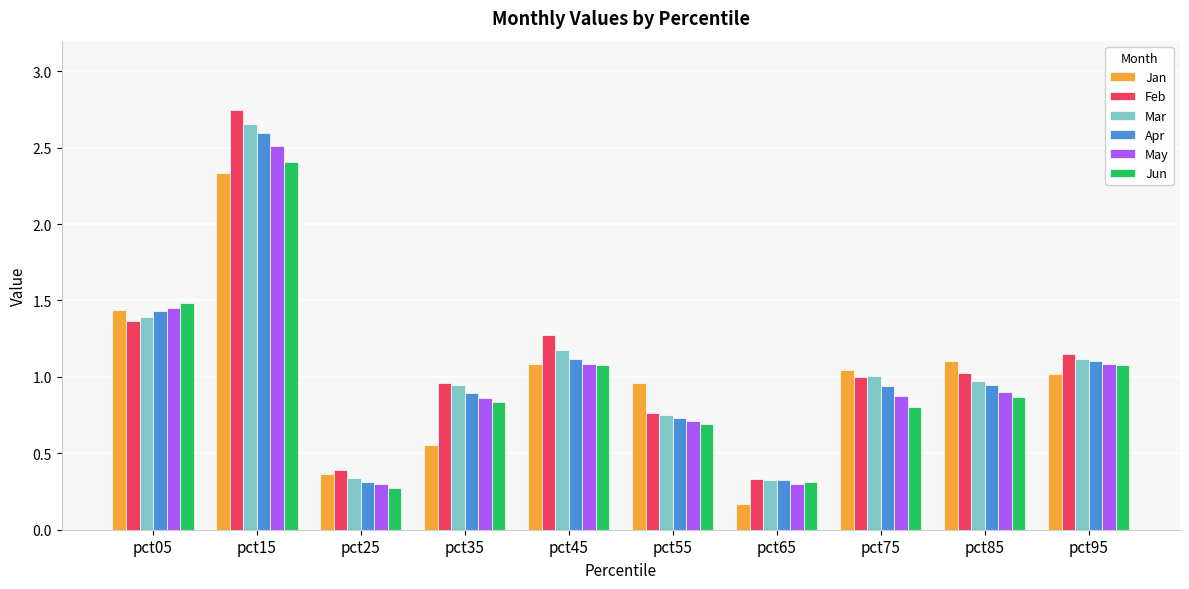

Does the chart contain stacked bars?

No